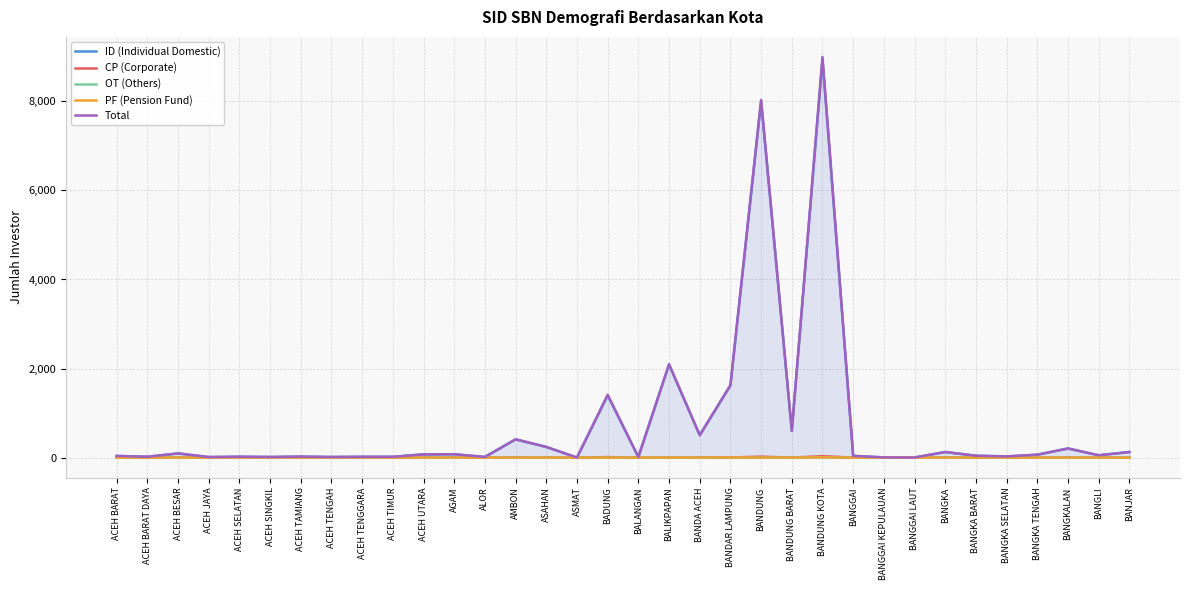

How many positive values does the CP (Corporate) series have?

8